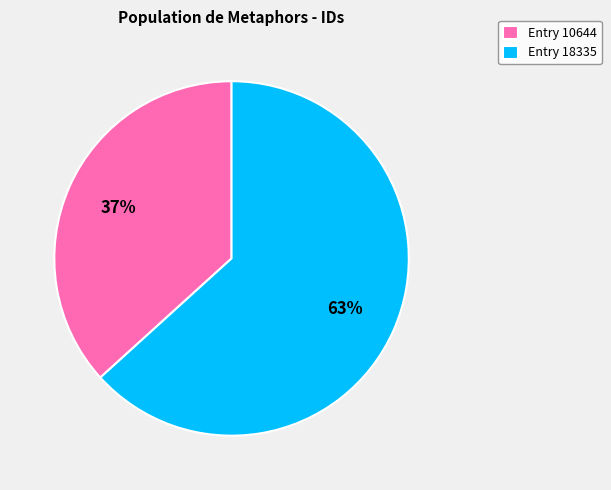

Which slice is the smallest?

Entry 10644